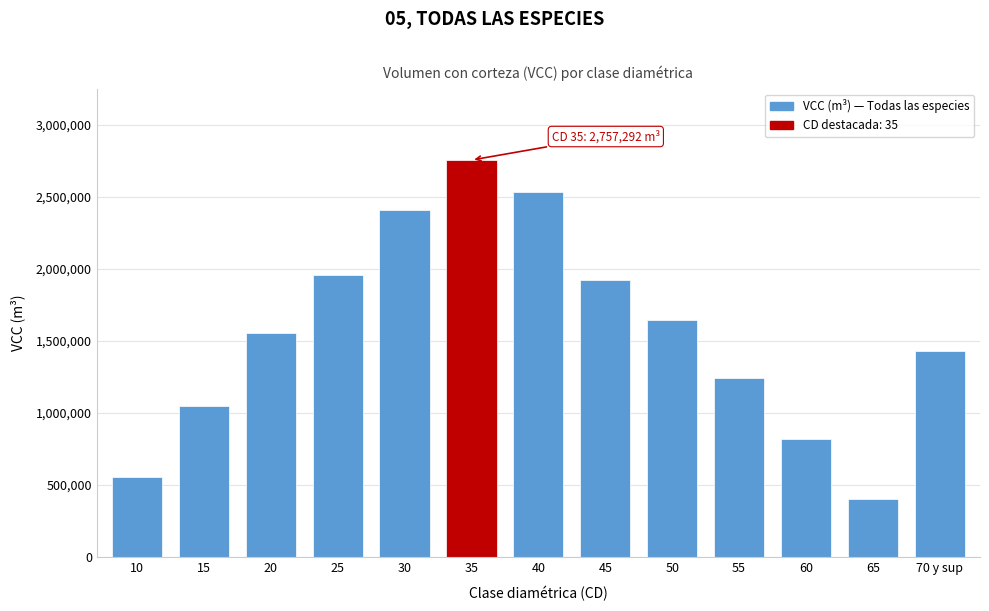

Reading left to right, transcribe all the data shown in this chart.

556144.0	1044504.4	1557527.0	1954886.8	2412576.0	2757292.3	2532498.4	1922827.4	1643424.3	1241422.3	818967.7	397525.4	1427161.8